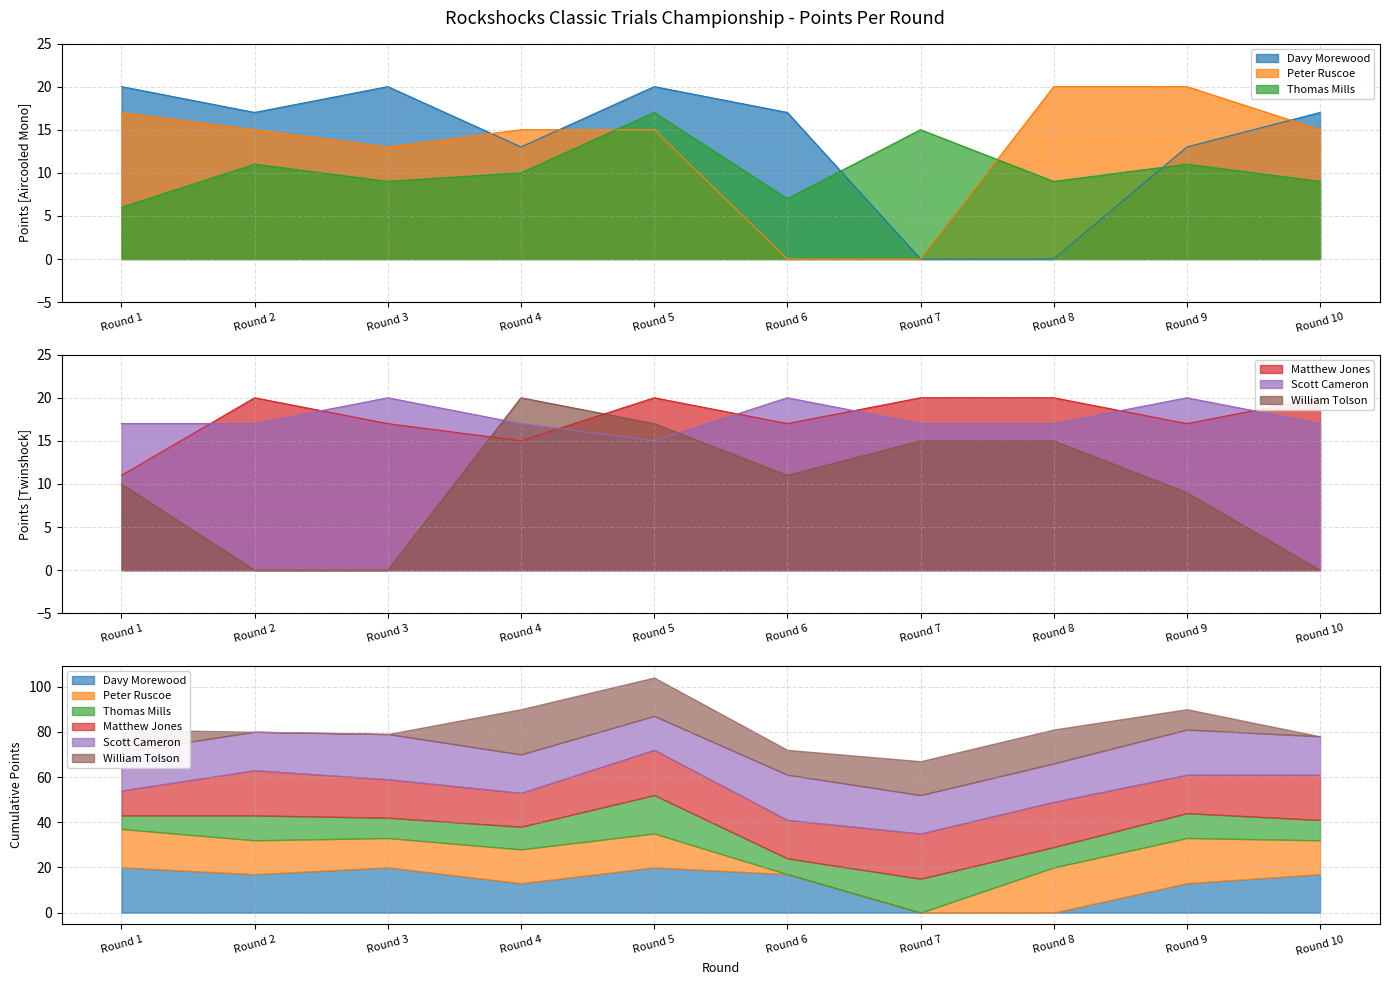

What is the value of the Davy Morewood point at the 4th from the left?

13